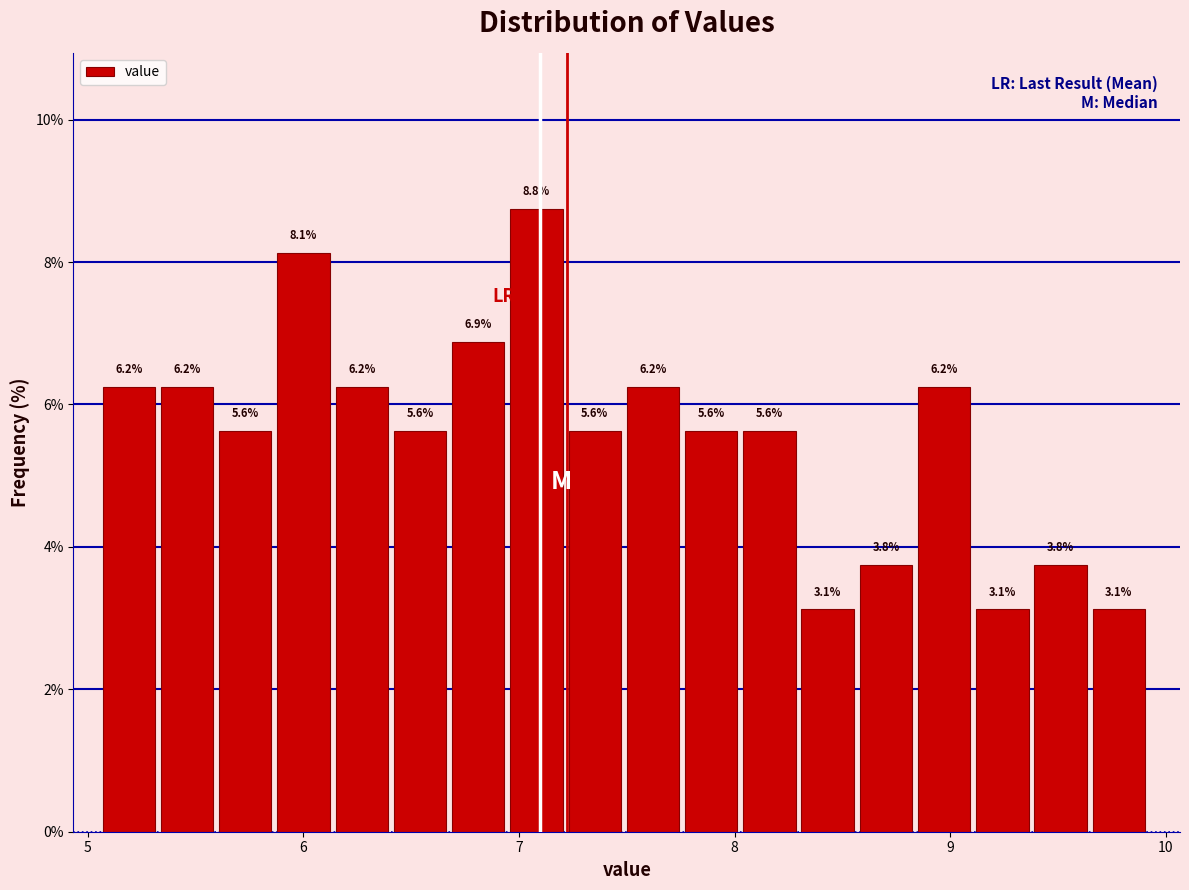

Read against the x-axis, roughly where is the centre of the tallest bar?

7.1